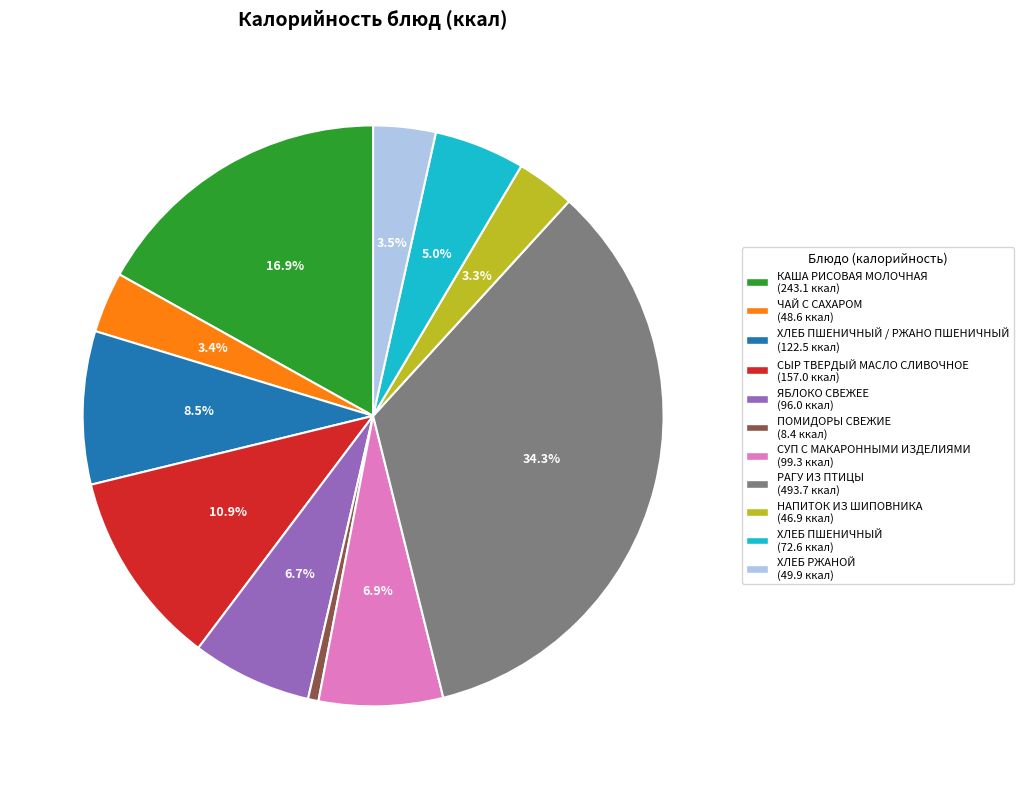

Is there any slice that represents more than half of the pie?

No